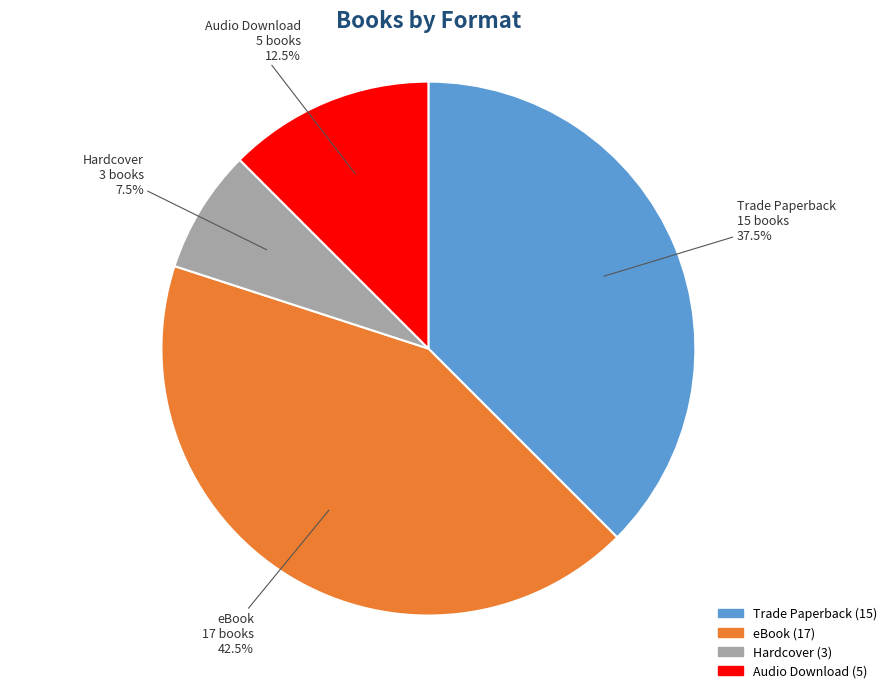

What portion of the pie excludes Hardcover?

92.5%